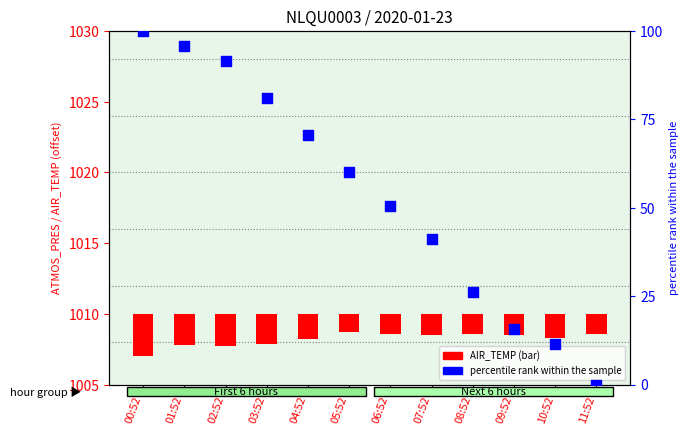

Is the value of AIR_TEMP at 10:52 greater than the value of percentile rank within the sample at 05:52?

No